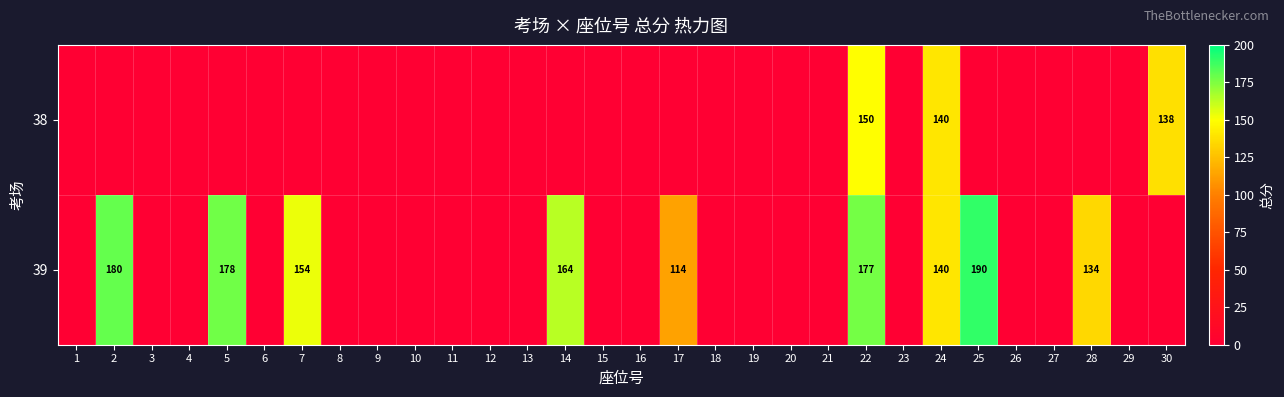

The 39 series shows 290 at 25. True or false?

False